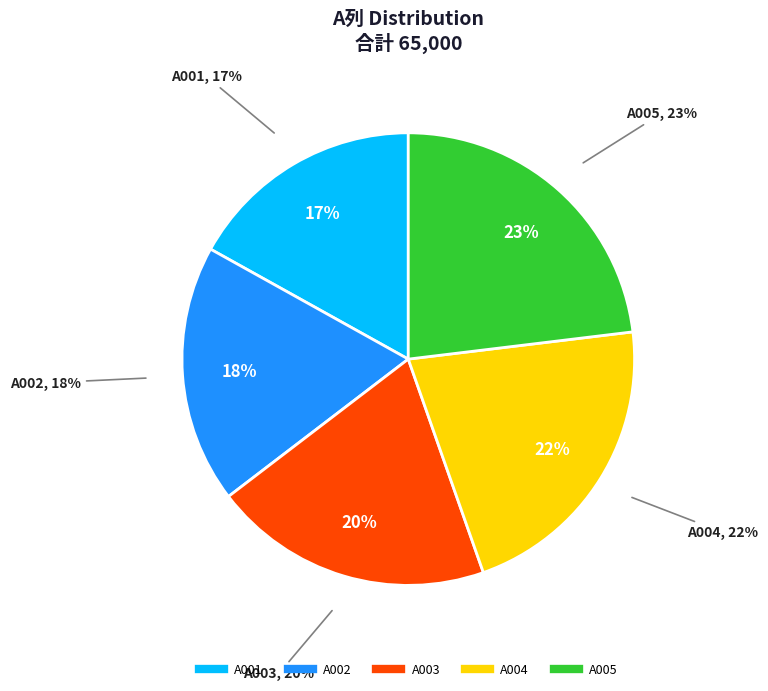

Is it true that A005 is 23% of the pie?

True